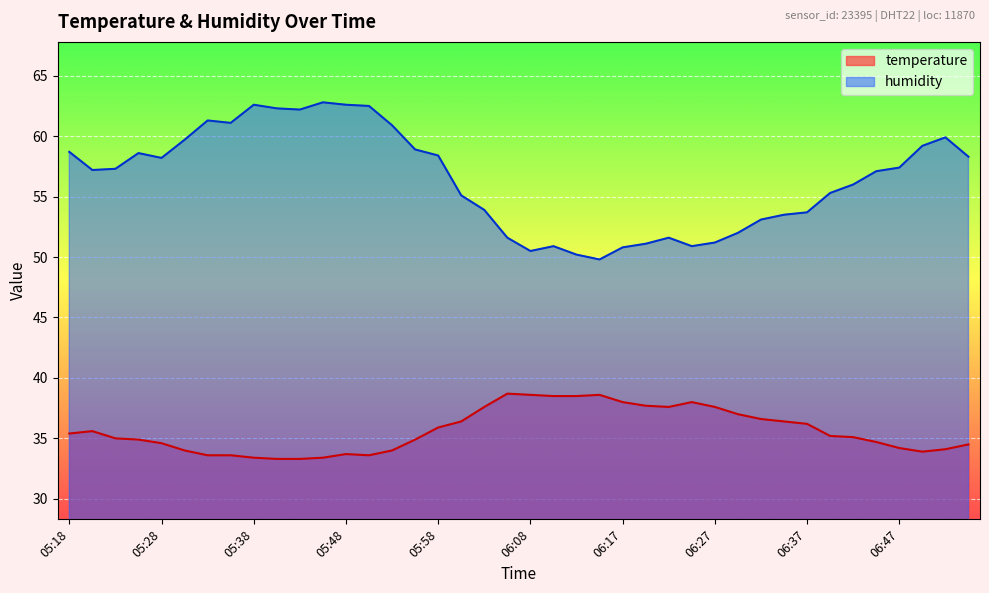

What is the difference between the second highest and minimum values in the temperature series?

5.3